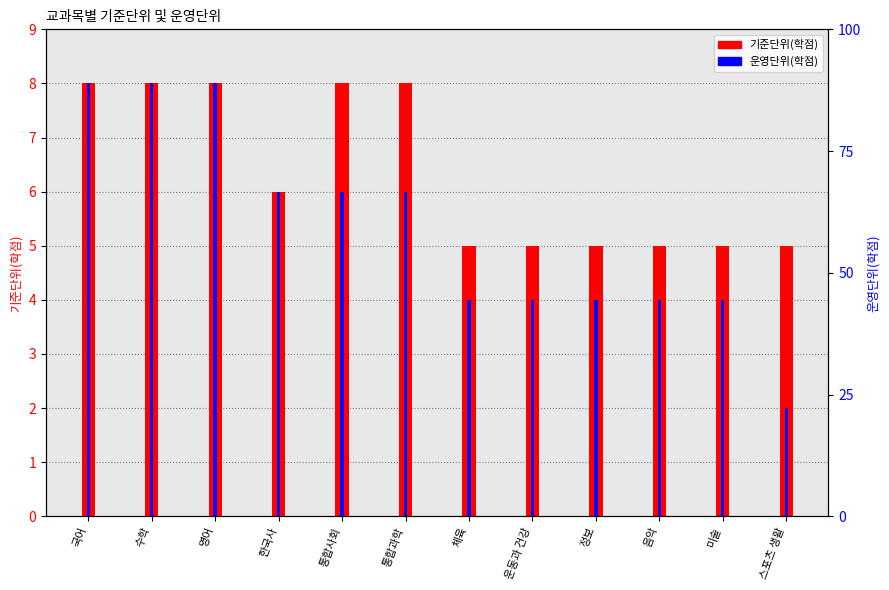

Reading left to right, what are all the values shown in this chart?

기준단위(학점): 국어=8	수학=8	영어=8	한국사=6	통합사회=8	통합과학=8	체육=5	운동과 건강=5	정보=5	음악=5	미술=5	스포츠 생활=5
운영단위(학점): 국어=8	수학=8	영어=8	한국사=6	통합사회=6	통합과학=6	체육=4	운동과 건강=4	정보=4	음악=4	미술=4	스포츠 생활=2